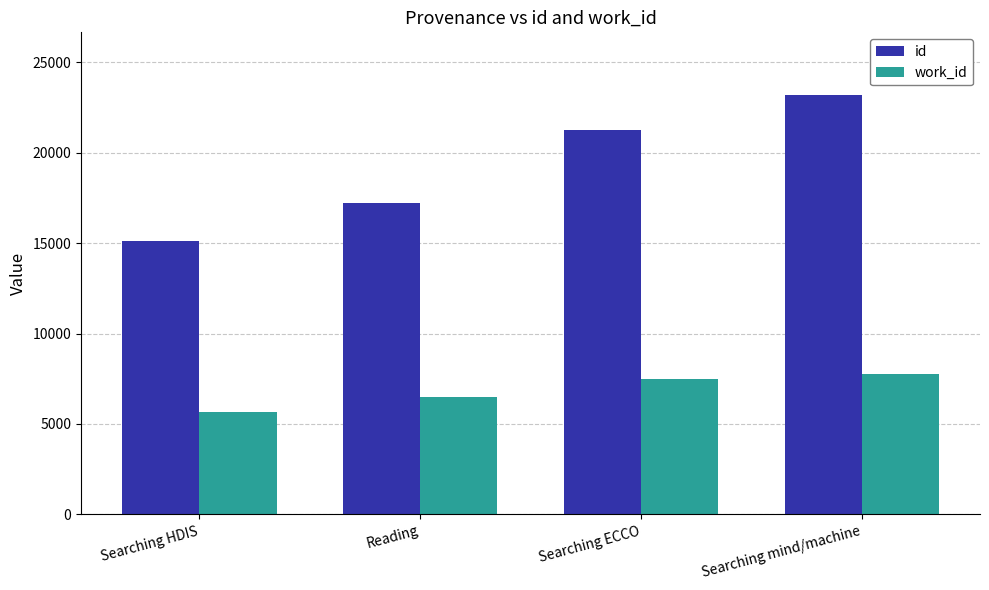

Which series has the largest total across all categories?

id